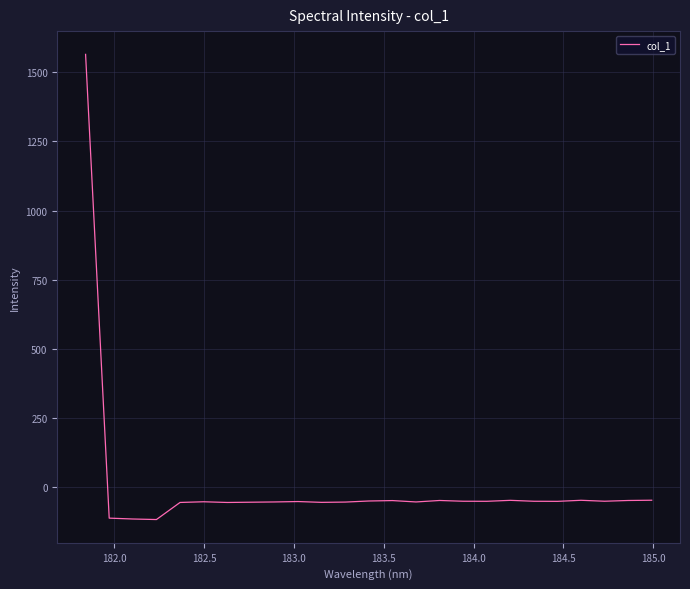

How many values exceed -52?

8